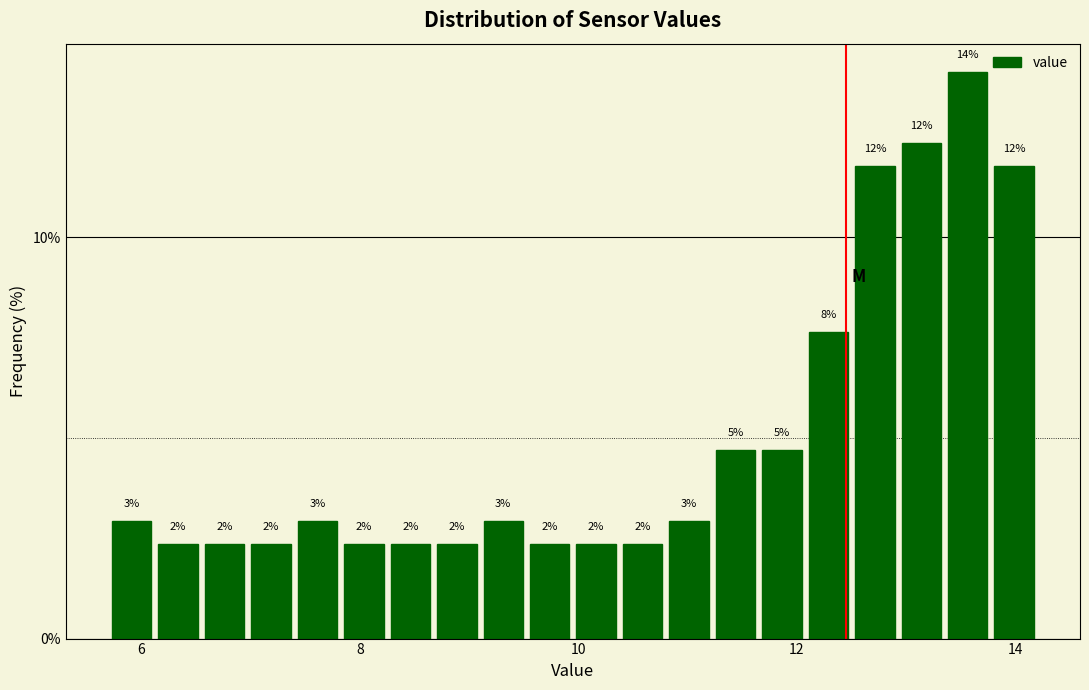

Around what value on the x-axis is the tallest bar? Give the approximate position of its centre, as read against the axis.

13.6